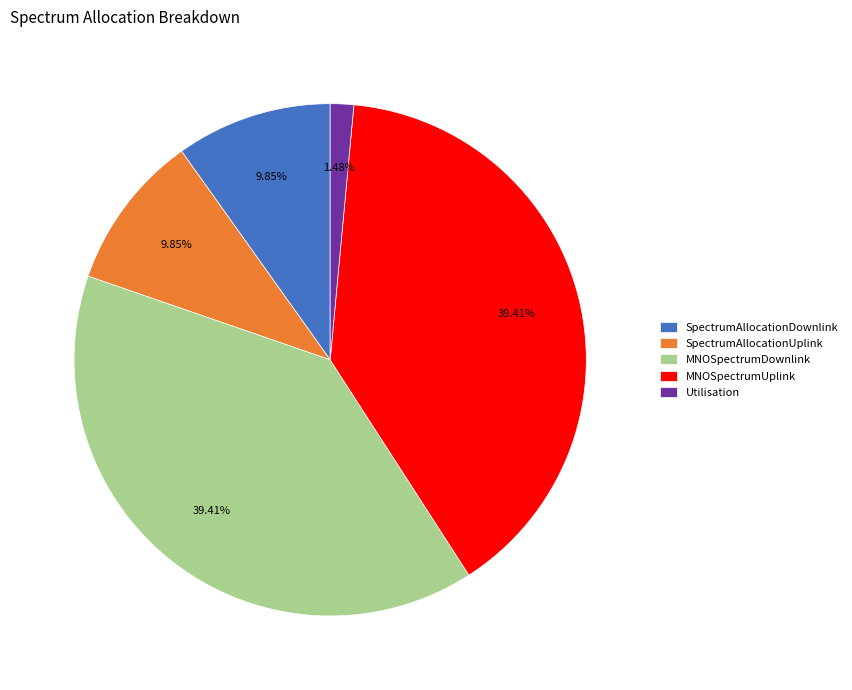

True or false: SpectrumAllocationUplink accounts for 3% of the total.

False